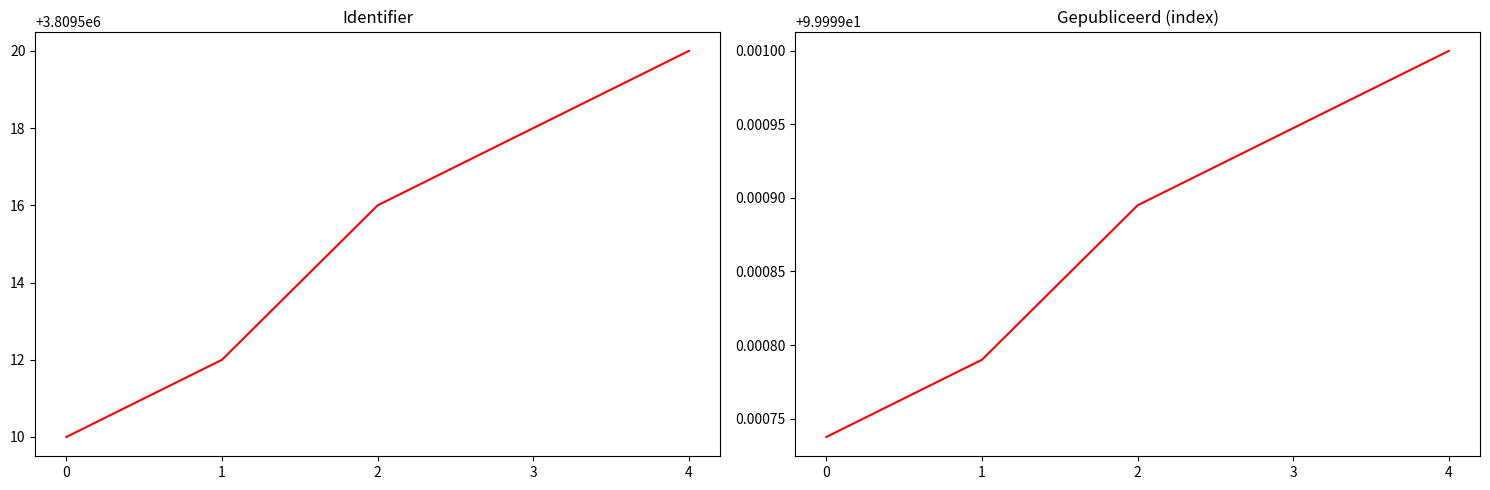

What is the difference between the Identifier values at 2 and 4?

4.0